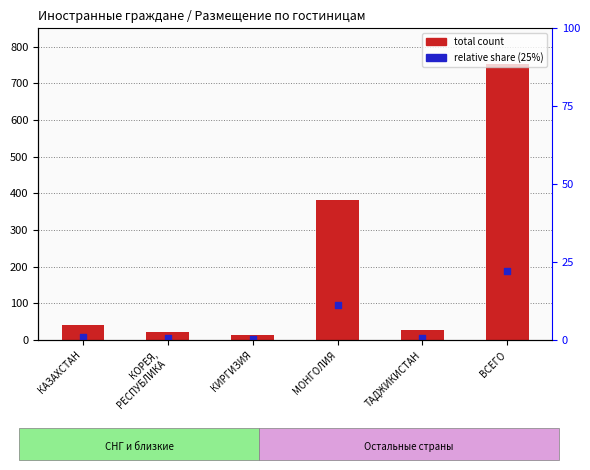

Which series contains the highest Y value?

total count